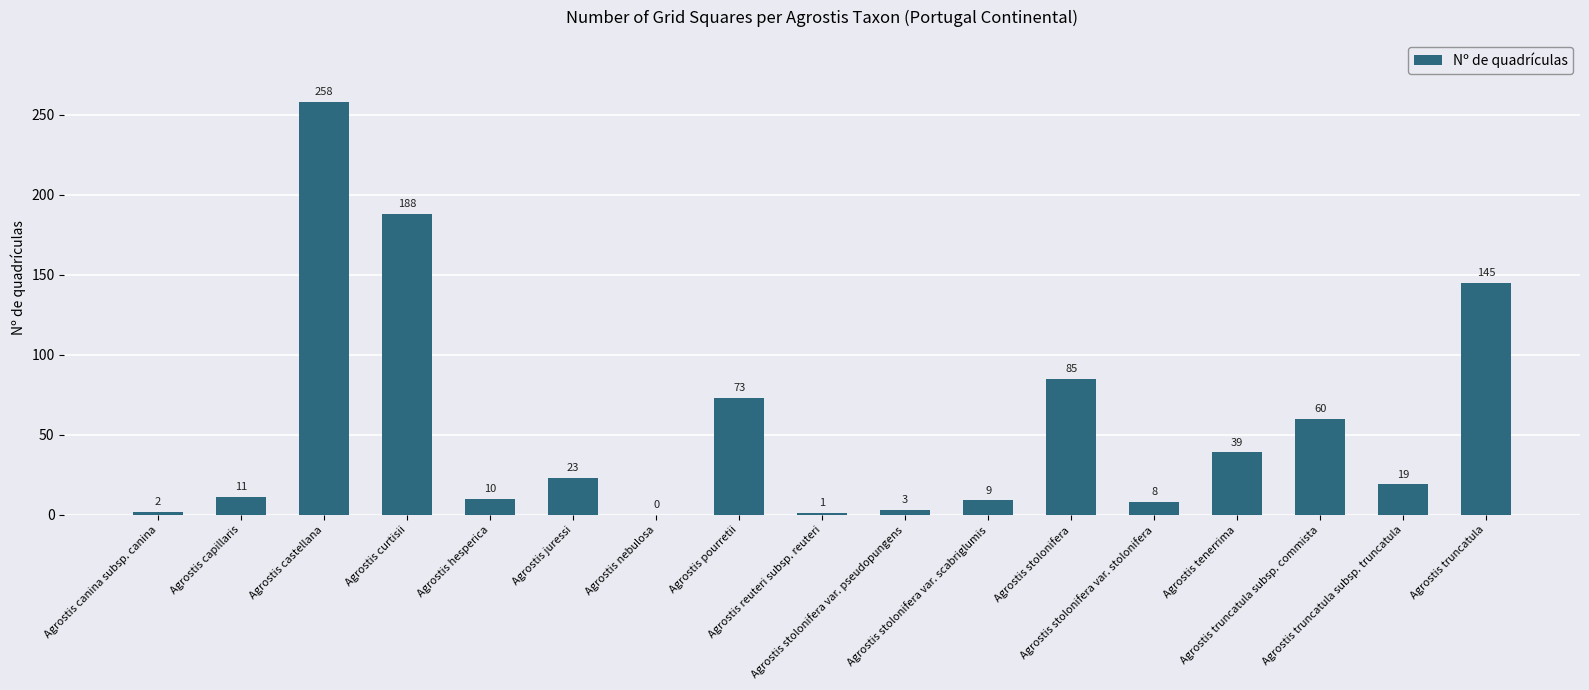

What is the sum of the values at Agrostis tenerrima and Agrostis juressi?

62